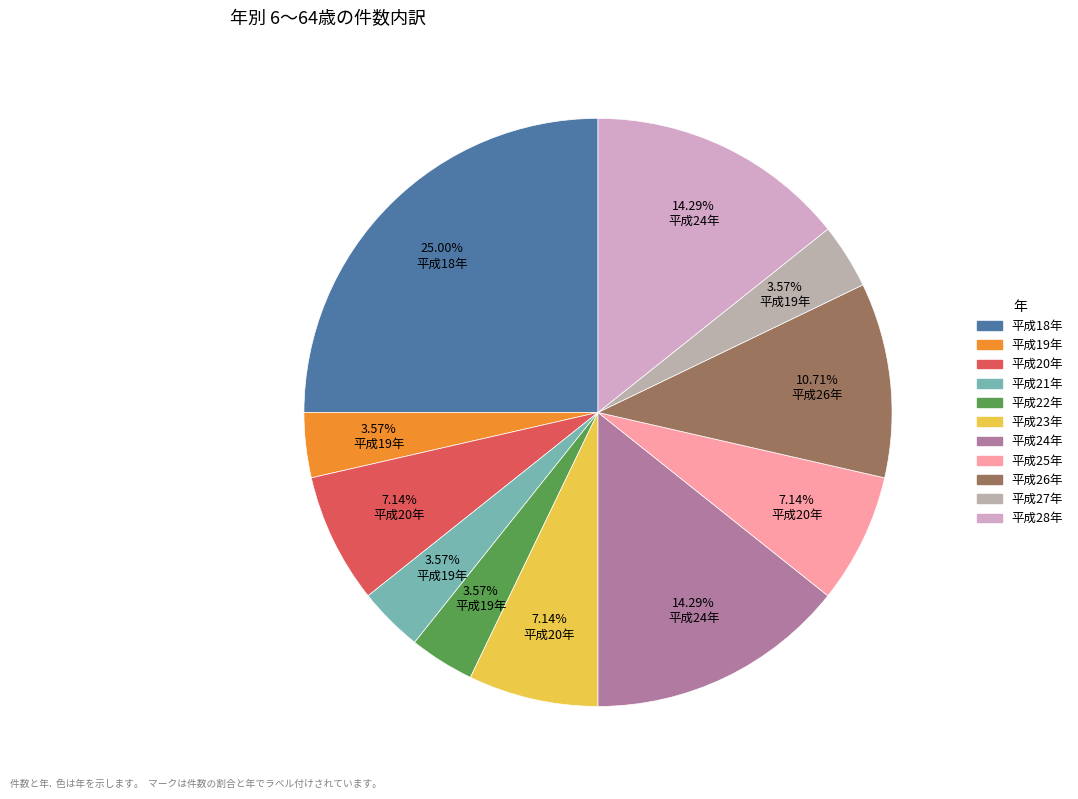

Which has a higher value, 平成19年 or 平成22年?

平成19年